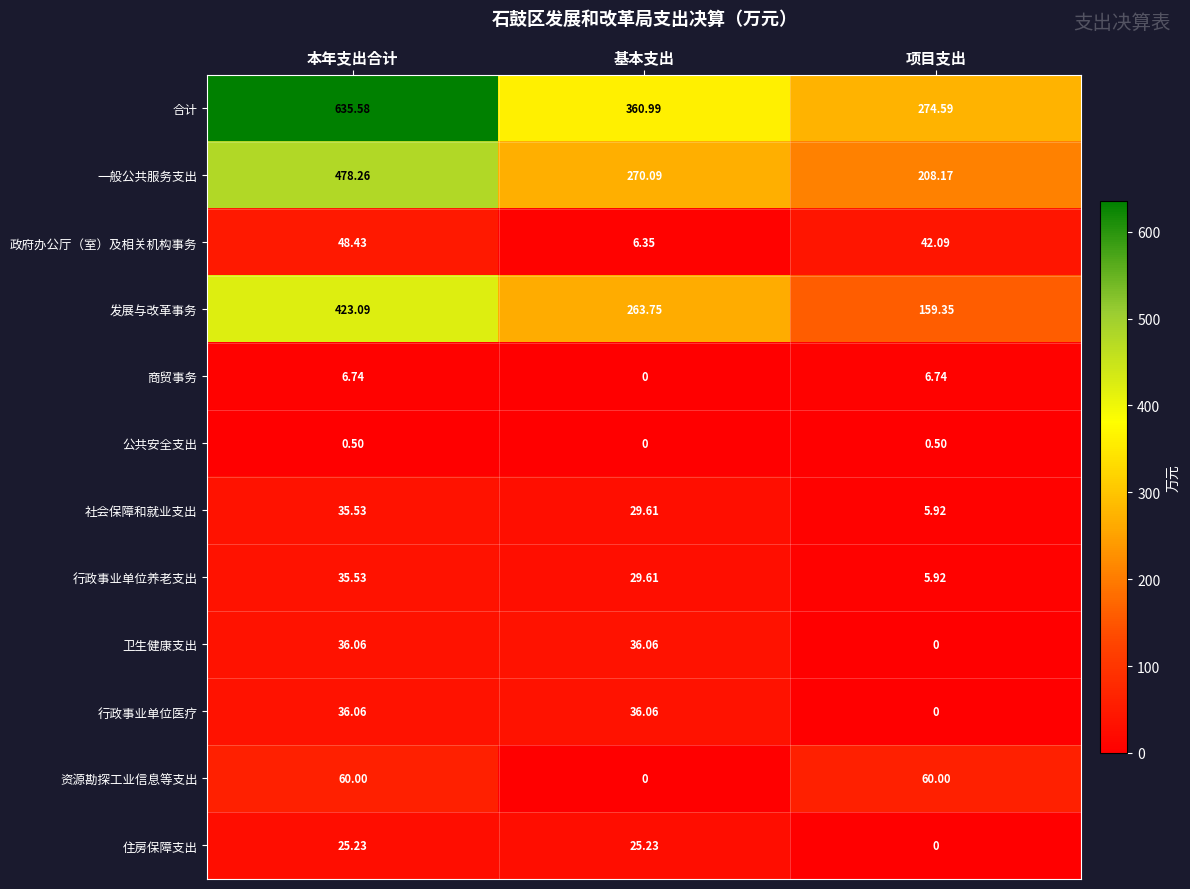

Which category has the lowest value in the 住房保障支出 series?

项目支出